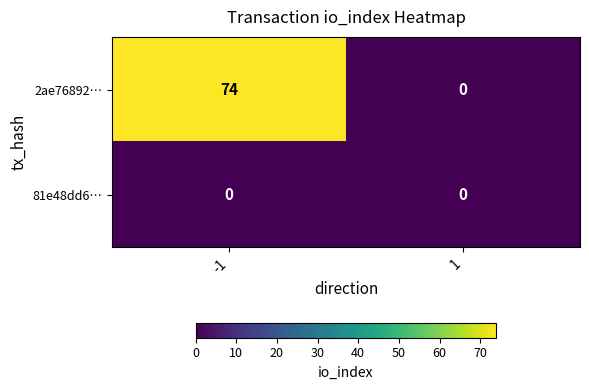

What is the difference between the highest and lowest values at -1?

74